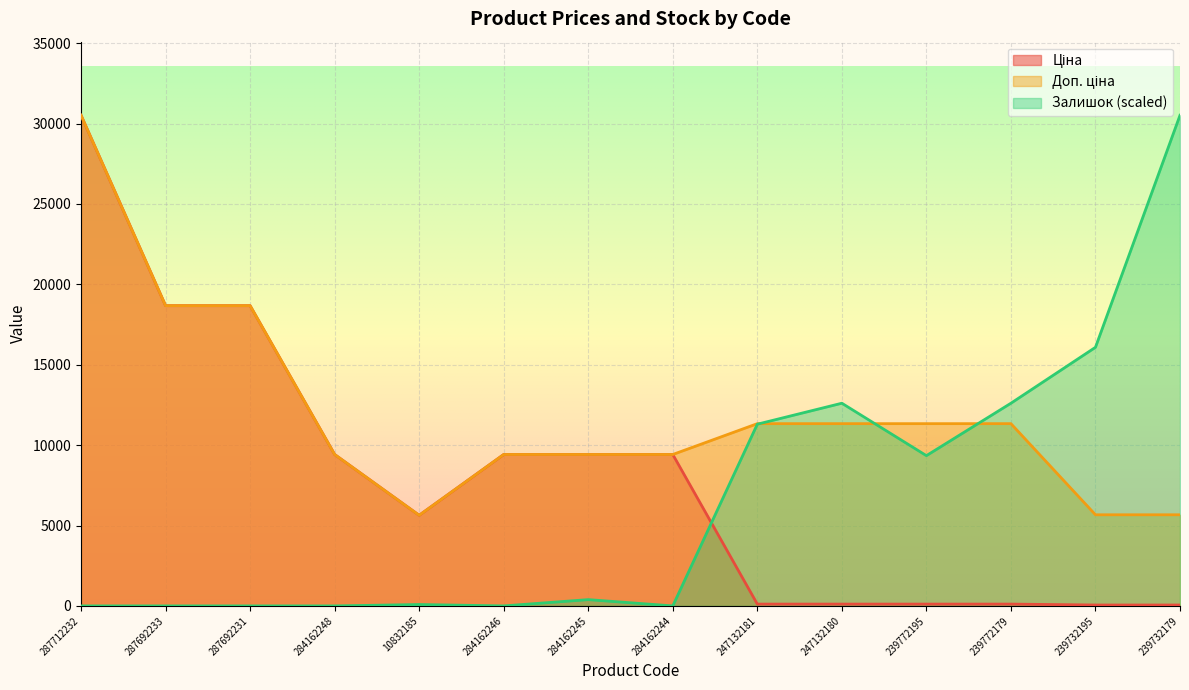

Is the value of Залишок at 247132180 greater than the value of Доп. ціна at 239772195?

Yes